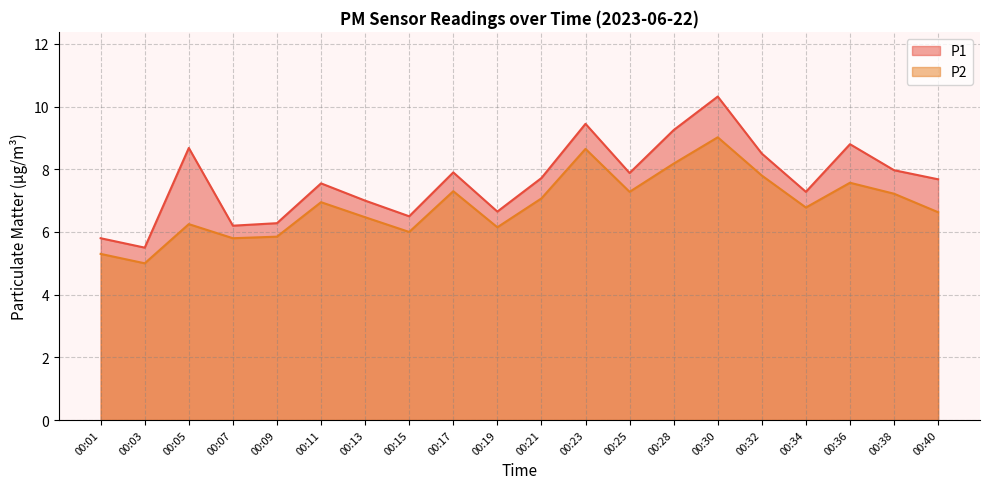

How many distinct data groups are displayed?

2